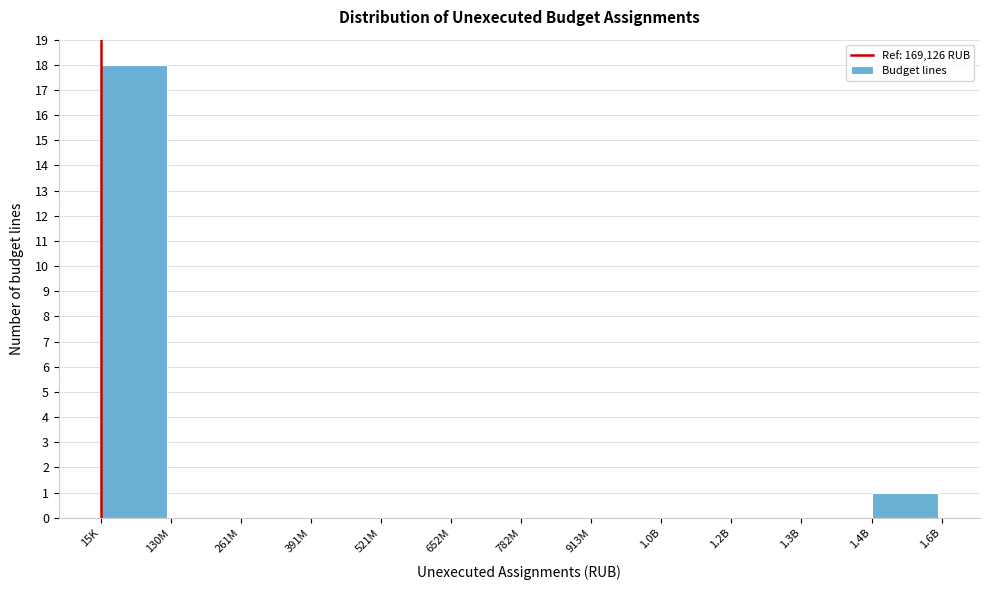

Reading right to left, extract all data points from this chart.

1.4B=1	1.3B=0	1.2B=0	1.0B=0	913M=0	782M=0	652M=0	521M=0	391M=0	261M=0	130M=0	15K=18